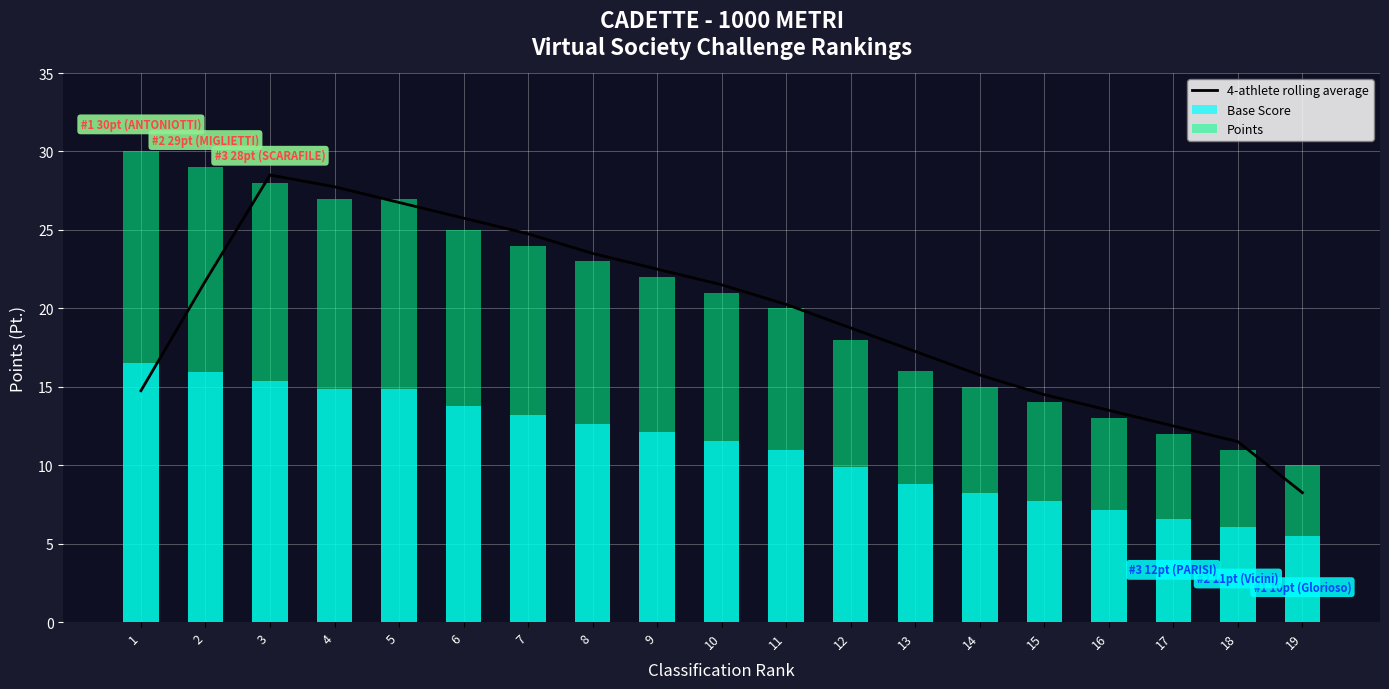

Are the bars horizontal?

No